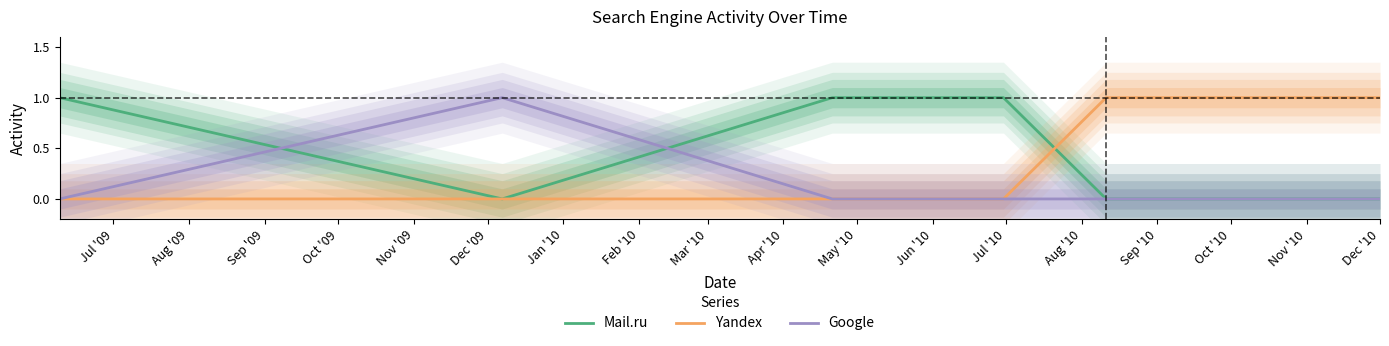

The value of Mail.ru at Dec '10 is 0. True or false?

False